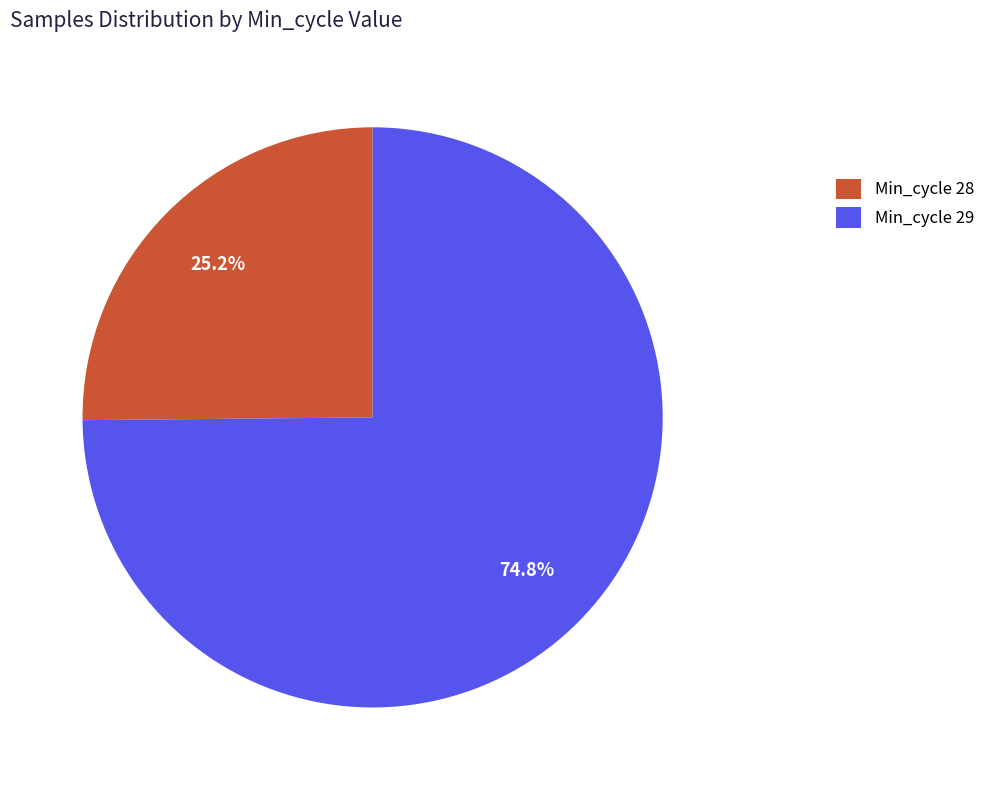

Which has a higher value, Min_cycle 29 or Min_cycle 28?

Min_cycle 29